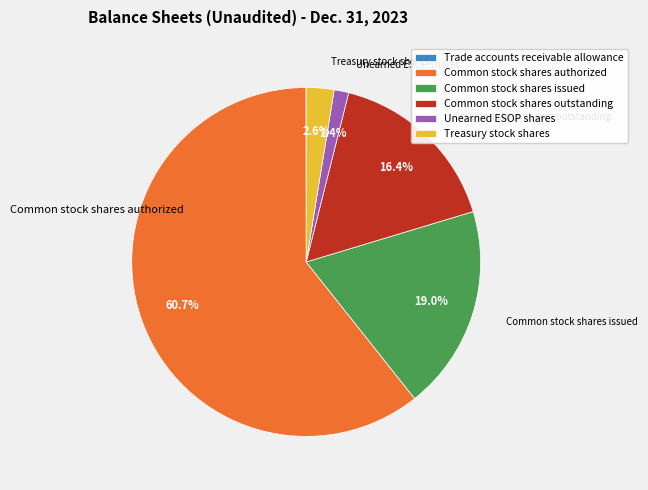

What is the majority slice?

Common stock shares authorized